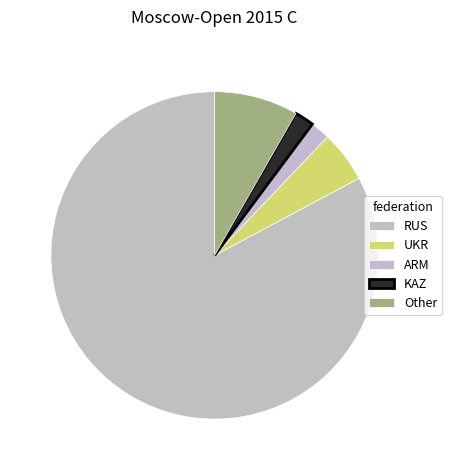

To the nearest percent, what is the difference between the largest and smallest slice percentages?

81%